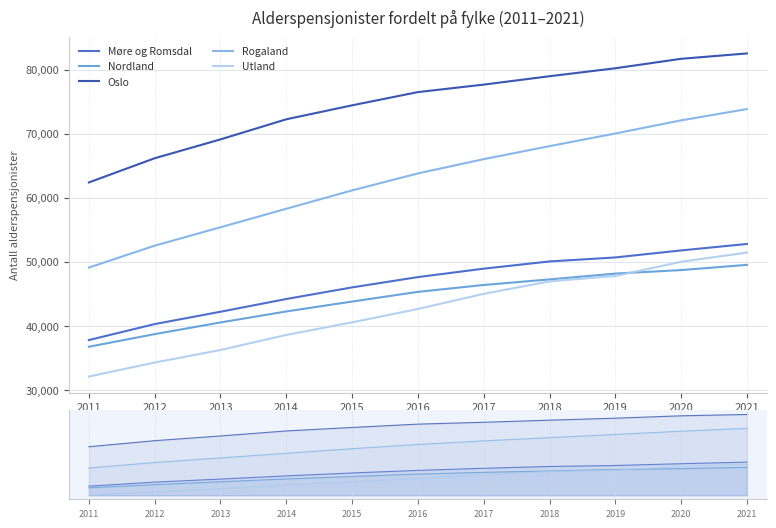

Which series has the widest spread of values?

Rogaland